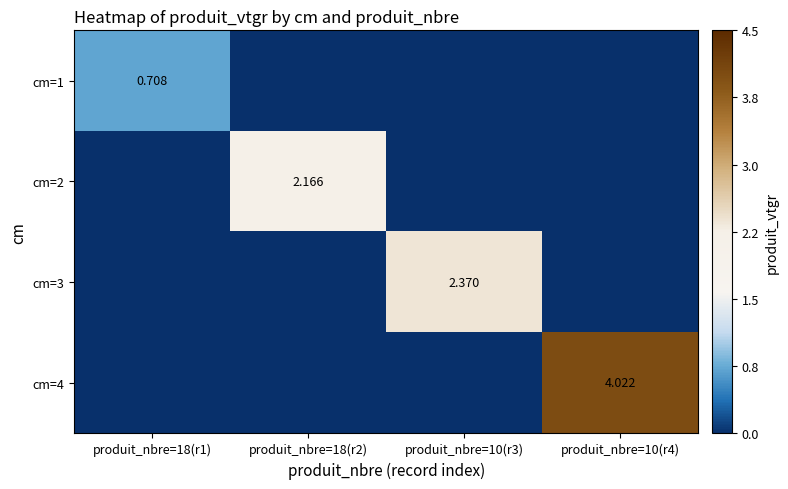

The cm=3 series shows 1.5 at produit_nbre=18(r1). True or false?

False